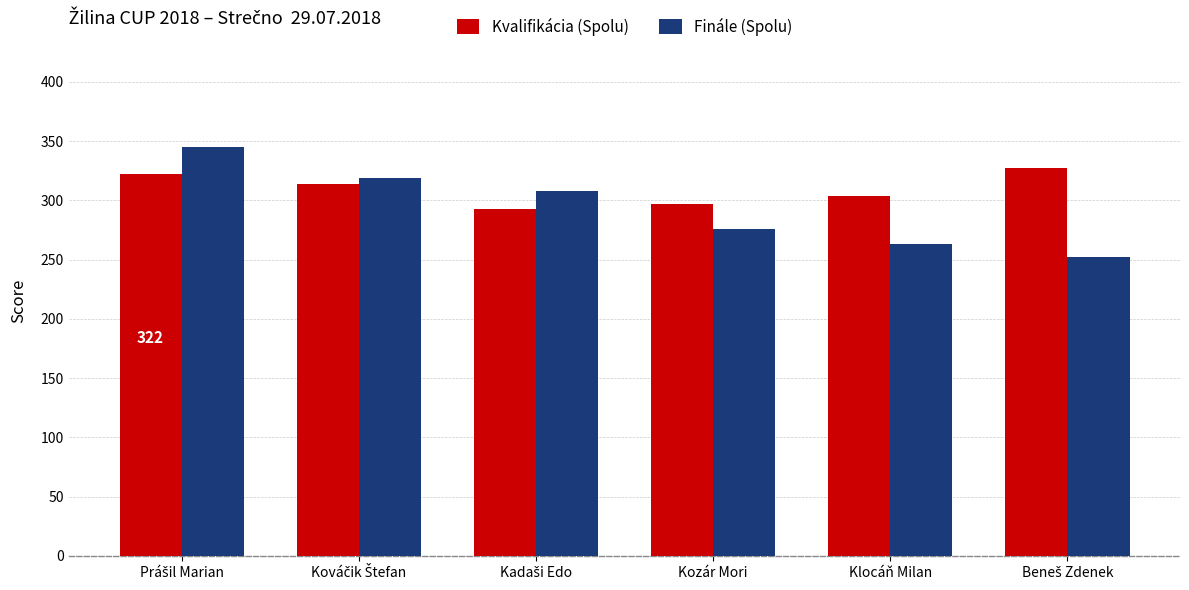

The Kvalifikácia (Spolu) series shows 169 at Klocáň Milan. True or false?

False